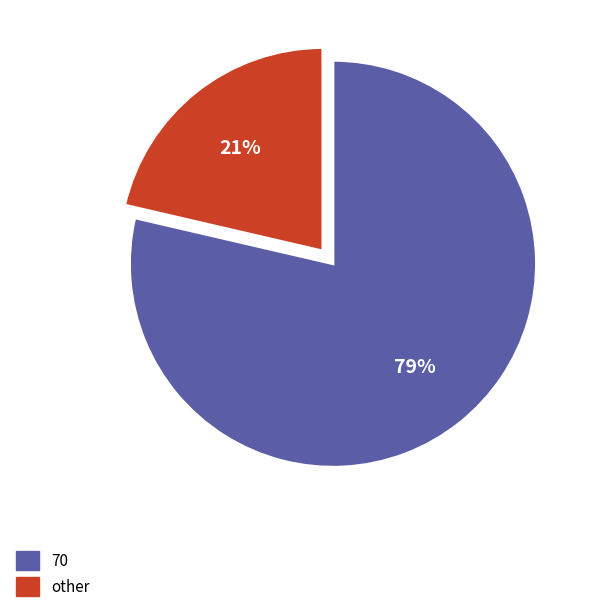

To the nearest percent, what is the average slice percentage?

50%